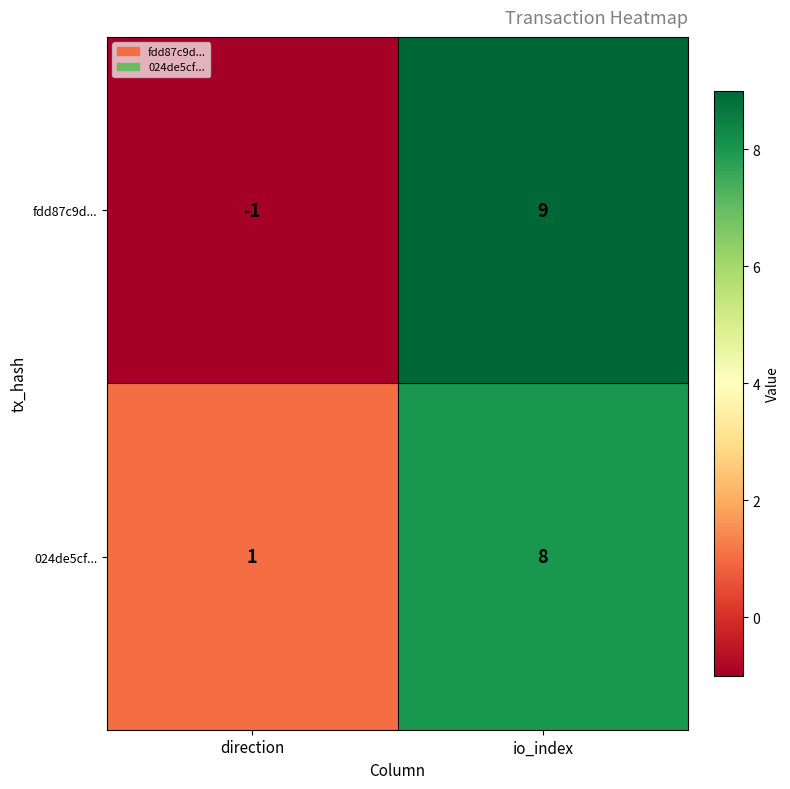

Rank the series by their average value, from highest to lowest.

024de5cf..., fdd87c9d...